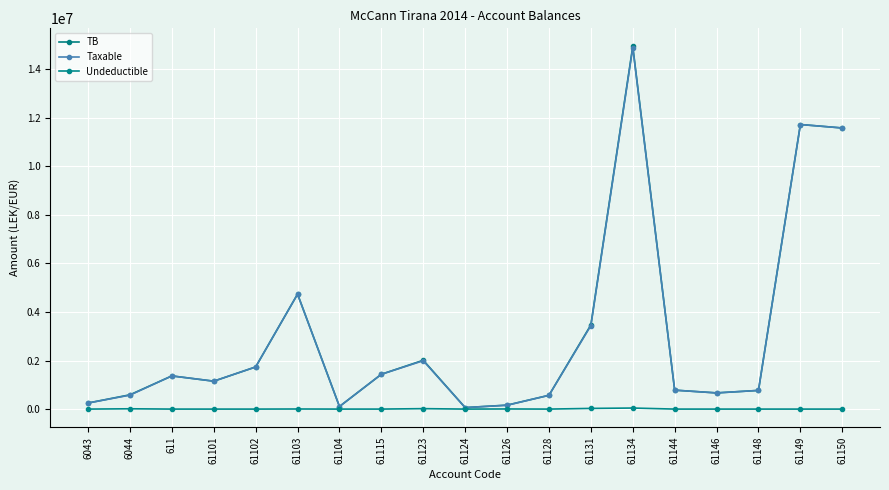

List the labels in order of Taxable value, largest first.

61134, 61149, 61150, 61103, 61131, 61123, 61102, 61115, 611, 61101, 61144, 61148, 61146, 6044, 61128, 6043, 61126, 61104, 61124